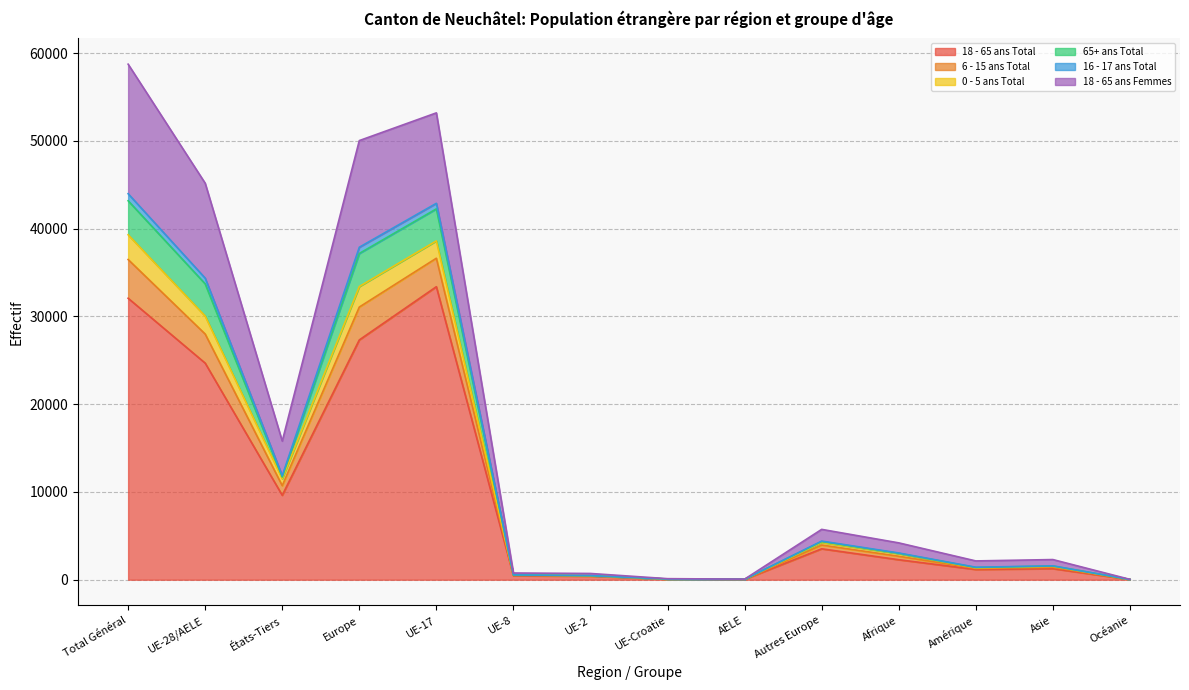

At which label does 18 - 65 ans Total reach its peak?

UE-17